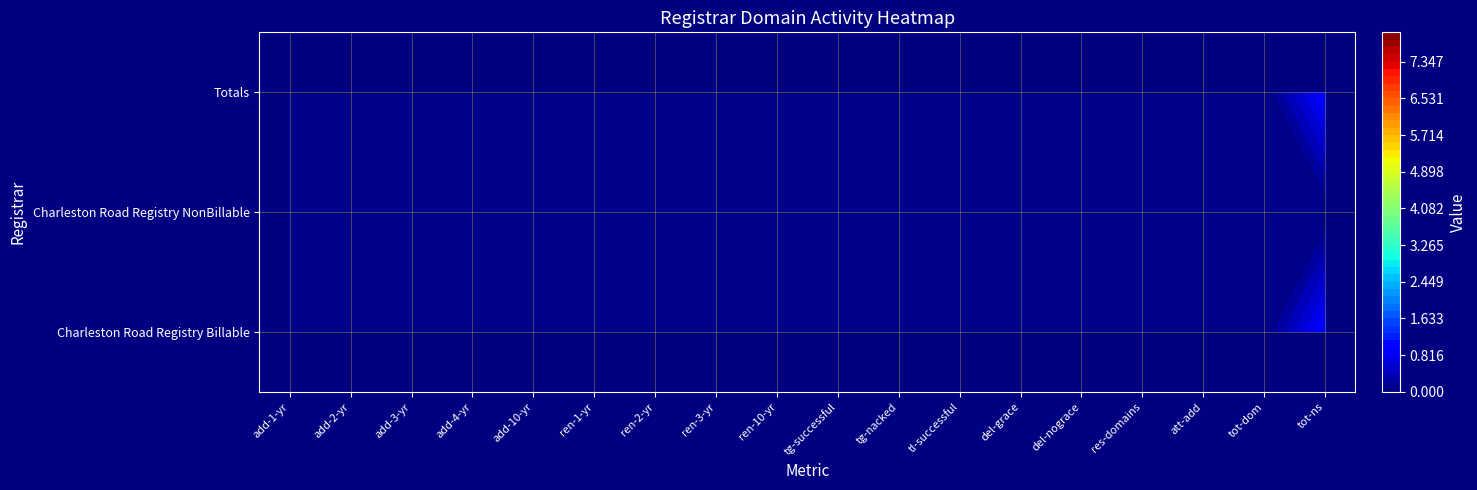

The Charleston Road Registry NonBillable series shows 0 at add-1-yr. True or false?

True